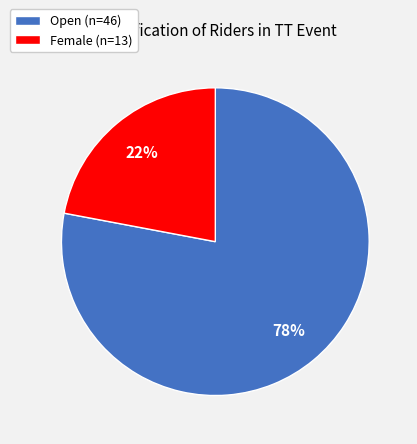

To the nearest percent, what portion does Female represent?

22%